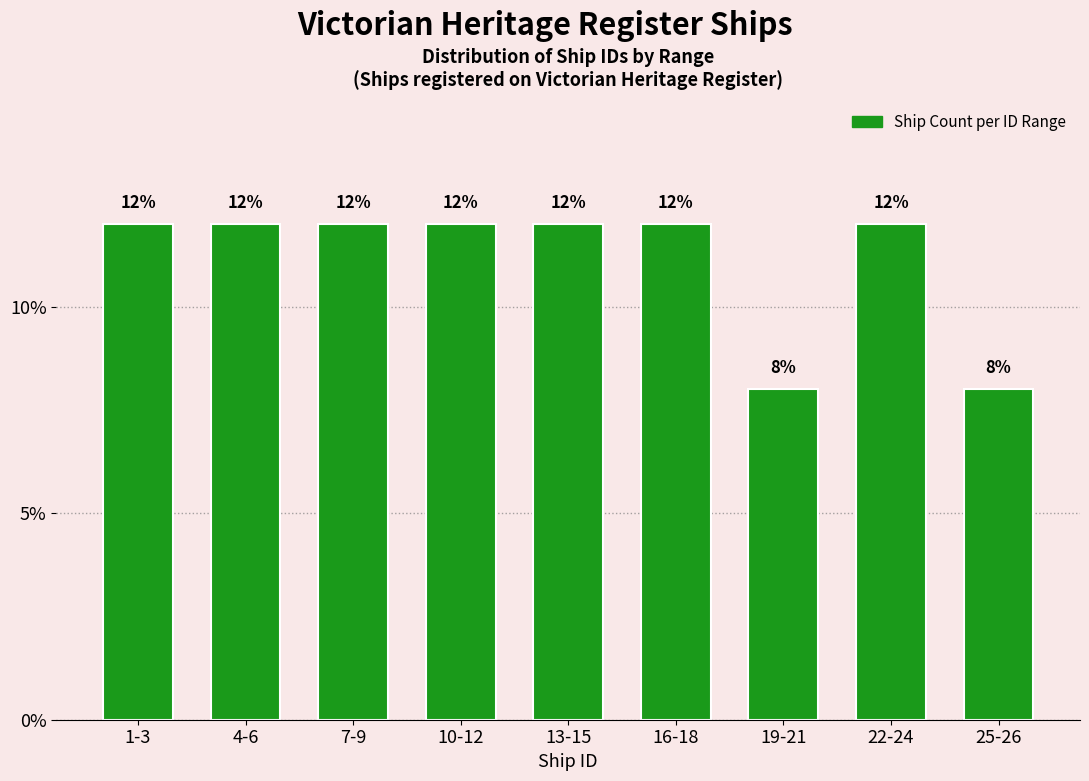

Reading right to left, list all the values displayed in this chart.

25-26=8	22-24=12	19-21=8	16-18=12	13-15=12	10-12=12	7-9=12	4-6=12	1-3=12